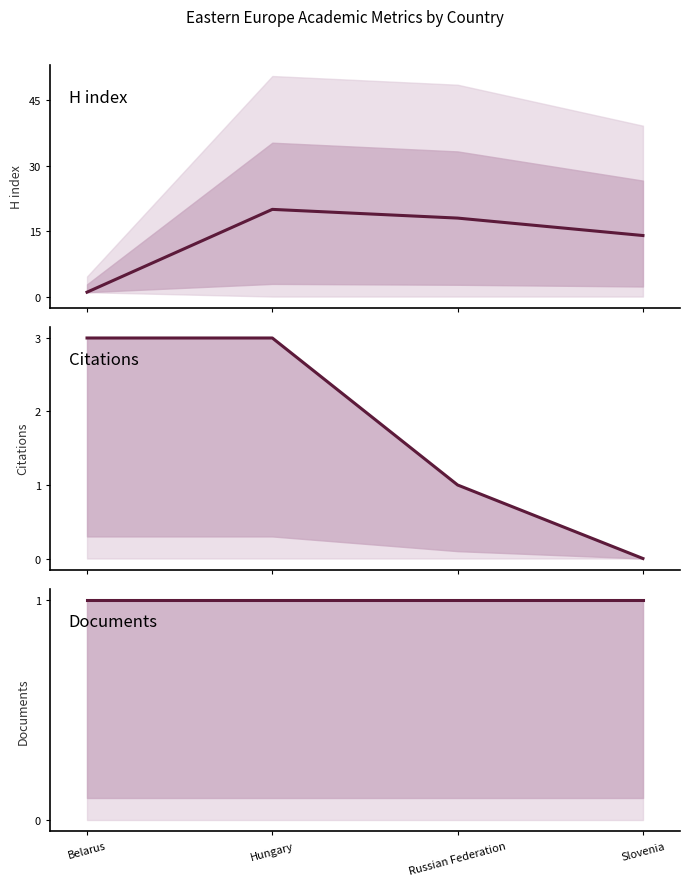

Is the value of Documents at Hungary greater than the value of Citations at Belarus?

No